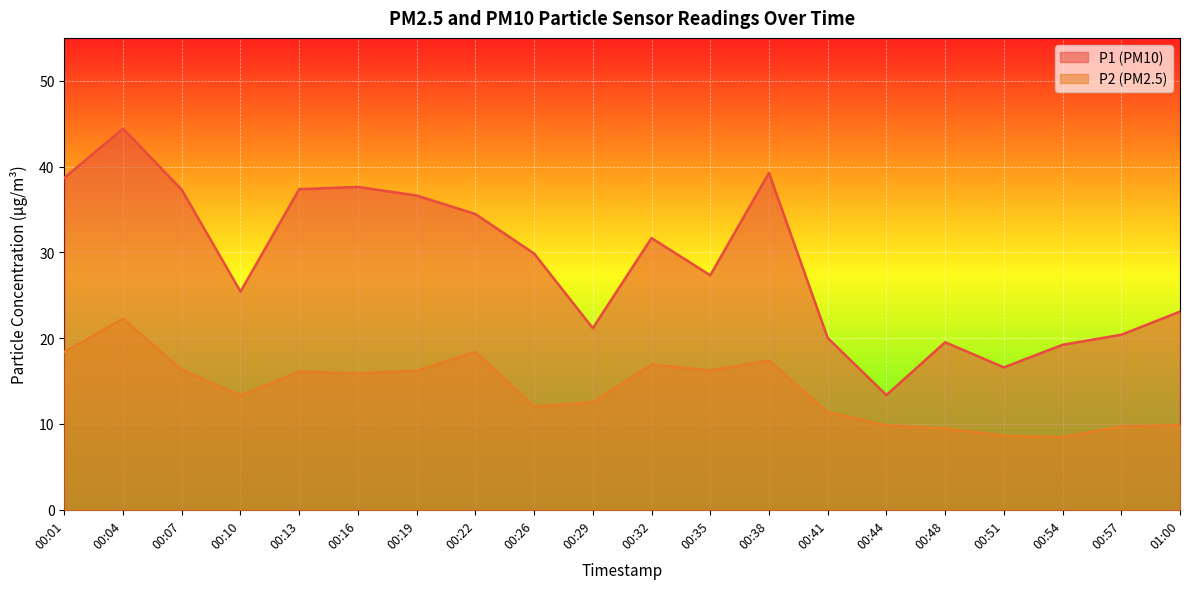

What is the sum of all P1 values?

573.5